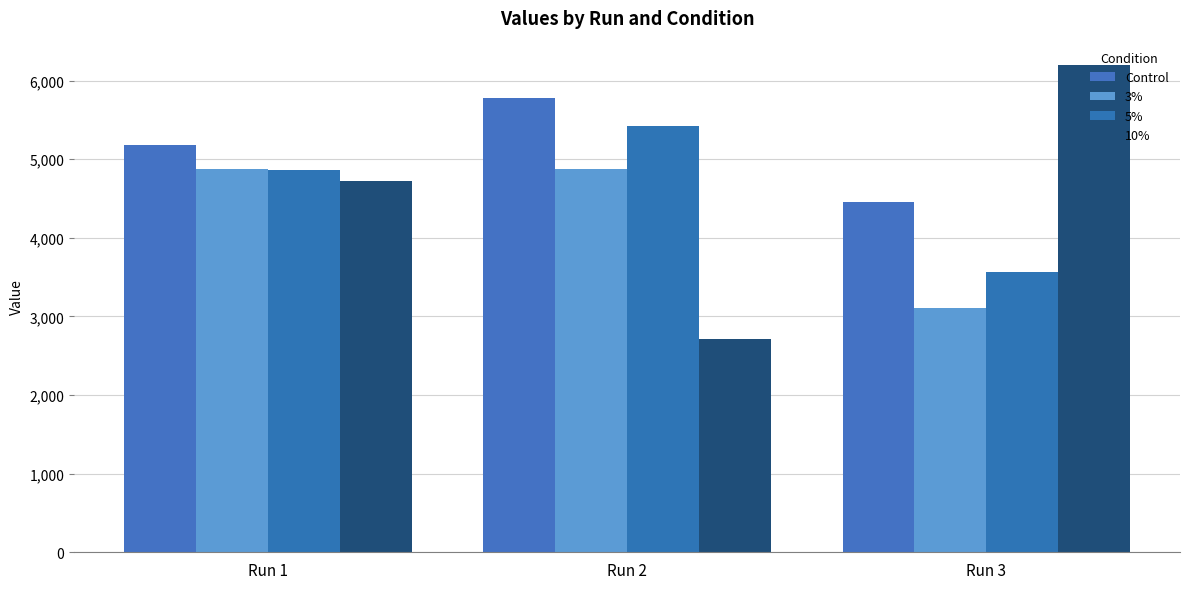

What is the value of the 3% bar at the 2nd from the left?

4877.4